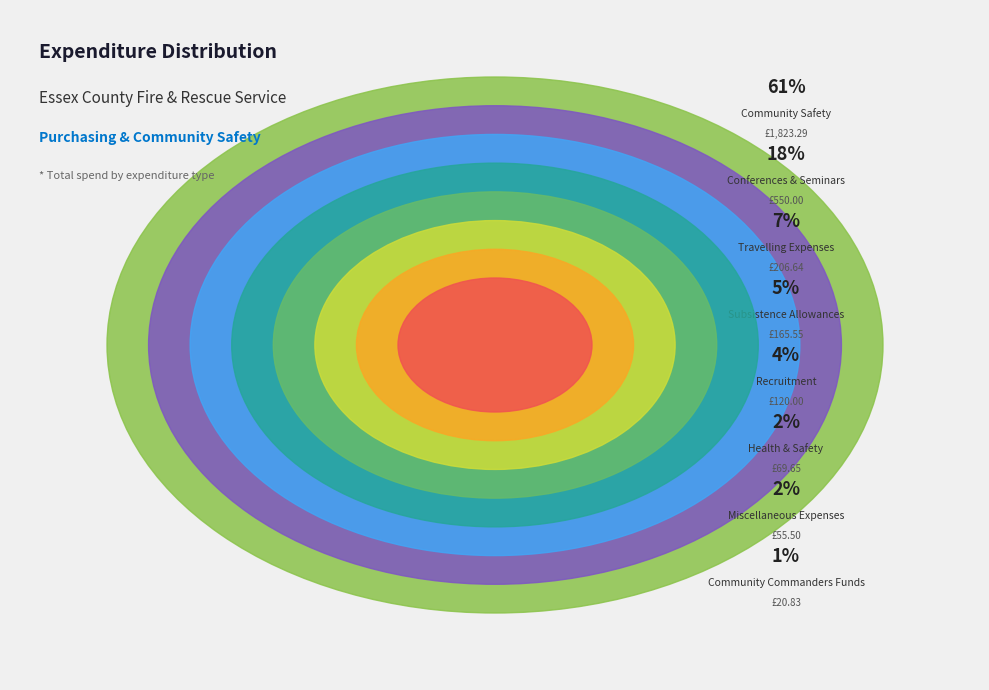

To the nearest percent, what percentage of the pie is Health & Safety?

2%